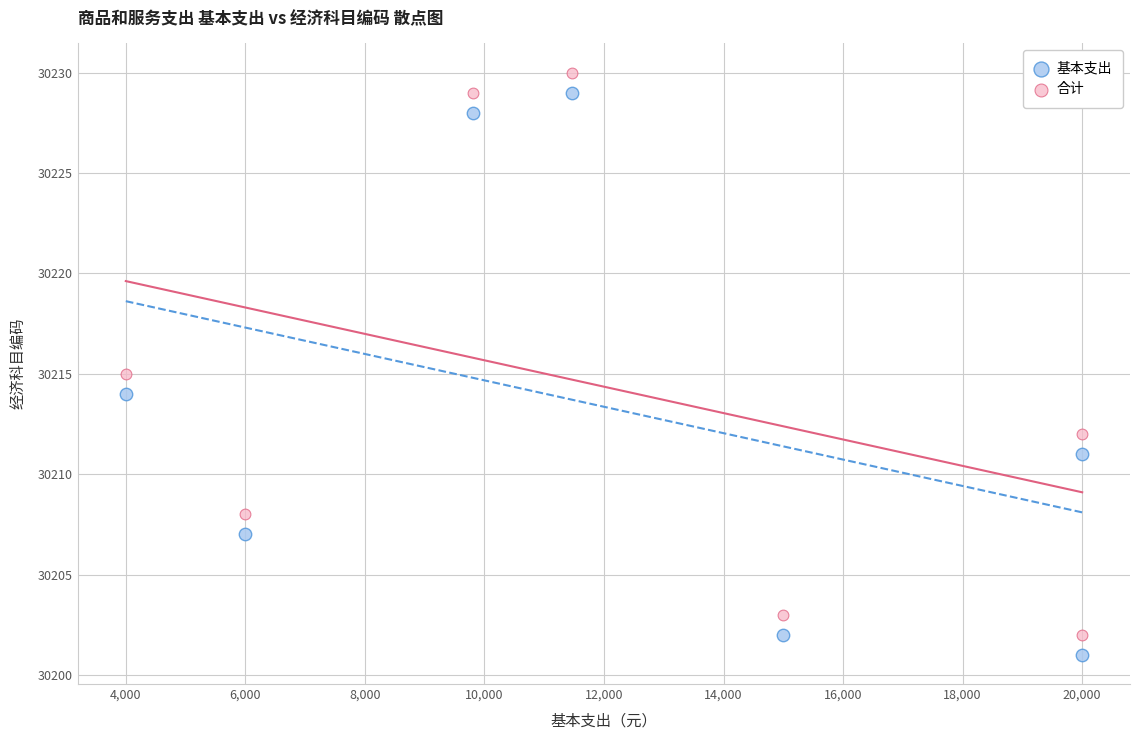

Across all data points, what is the range of Y values (max minus min)?

29